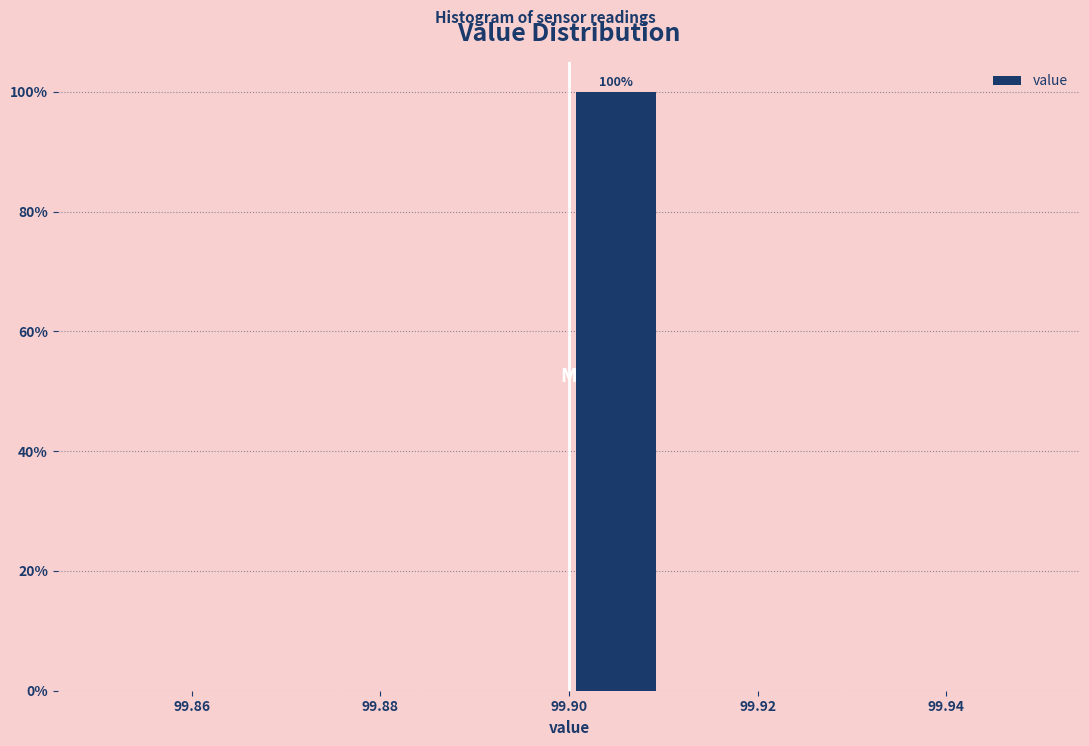

Which range on the x-axis has the tallest bar?

99.90 to 99.91